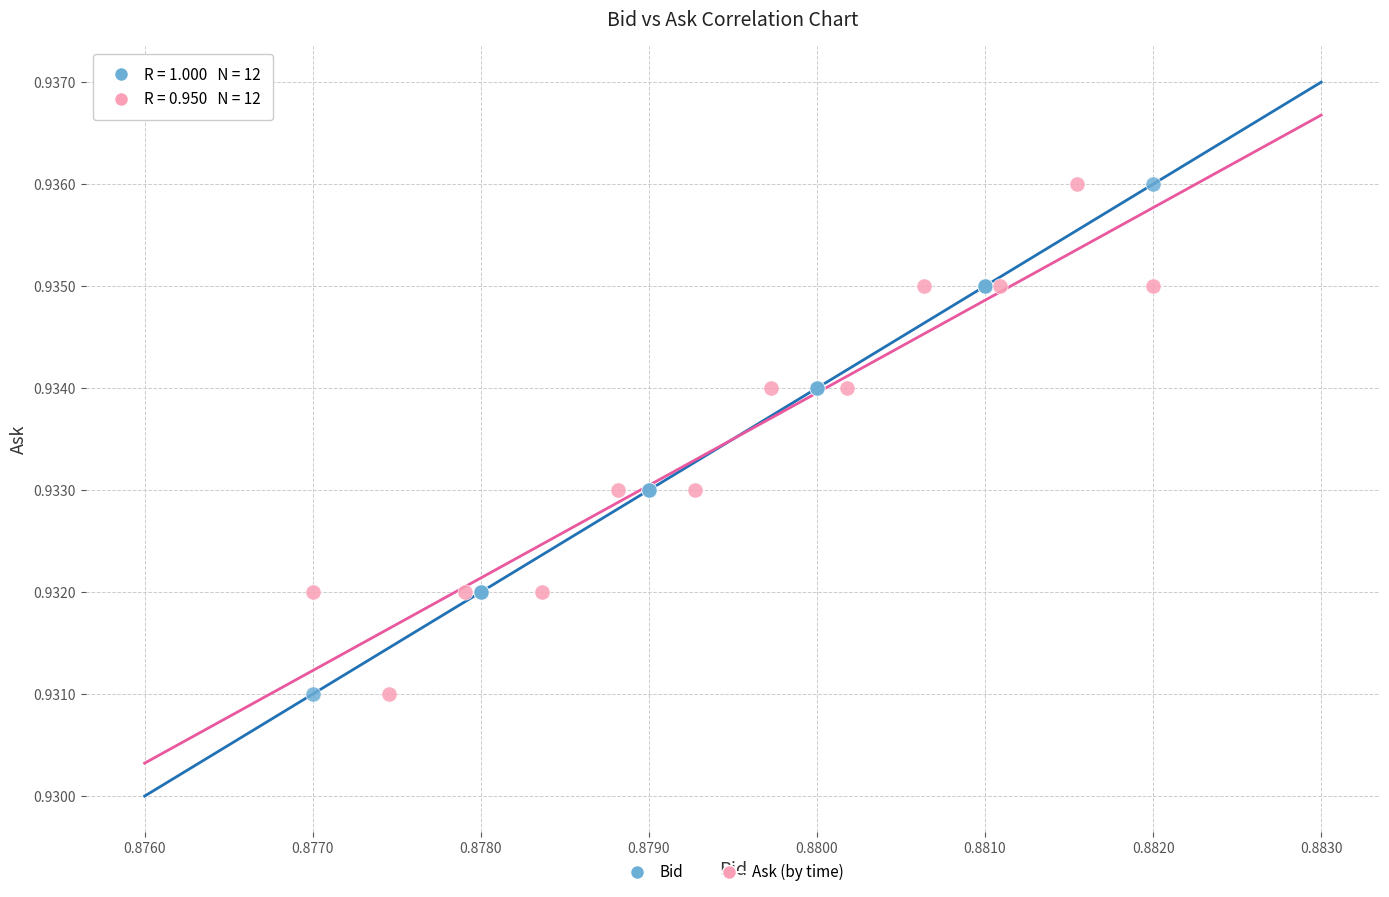

What are all the series names shown in the legend?

Bid, Ask (by time)